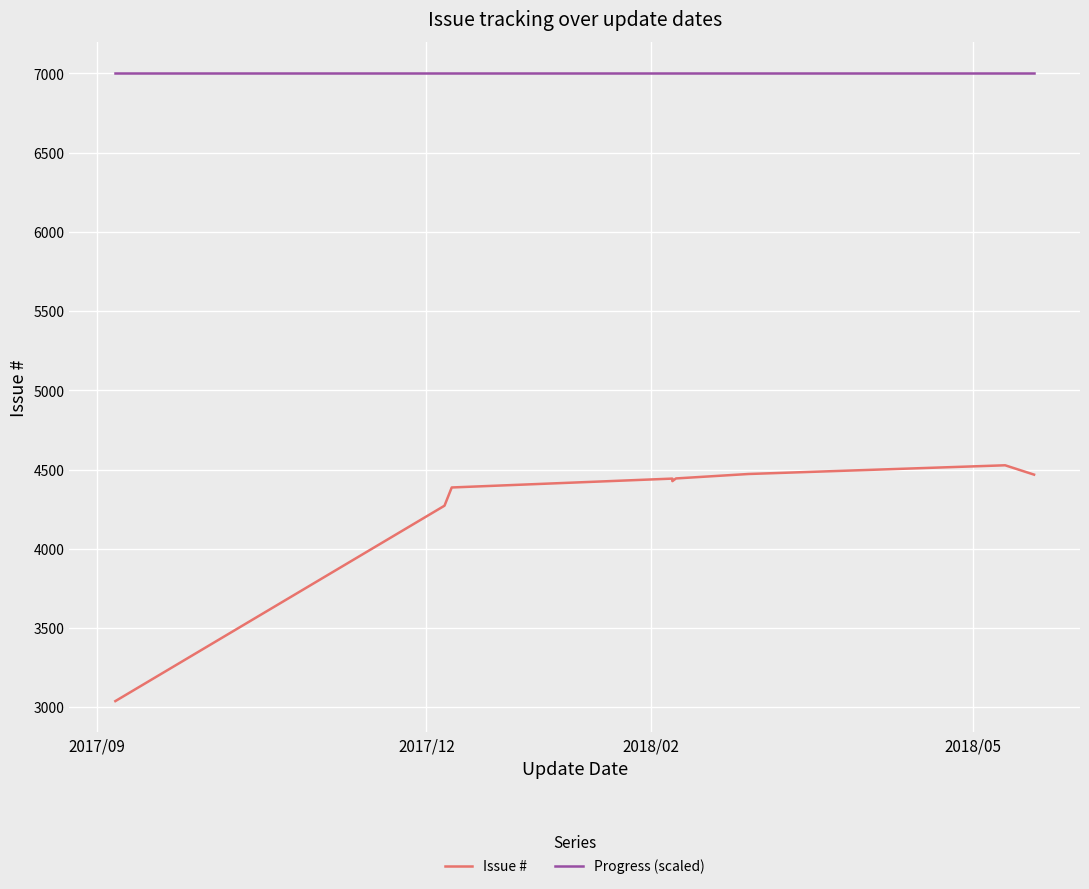

The value of Progress (scaled) at 2017/12 is 7000. True or false?

True